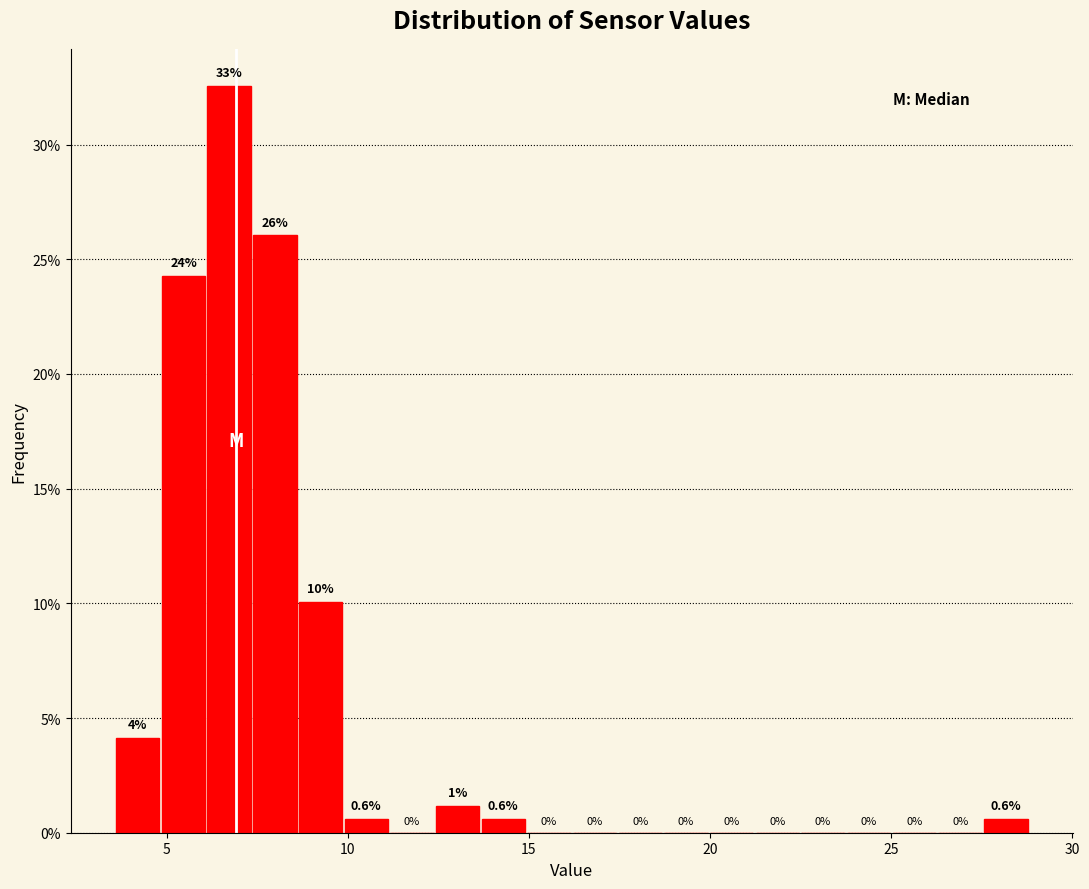

Read against the x-axis, roughly where is the centre of the tallest bar?

6.5